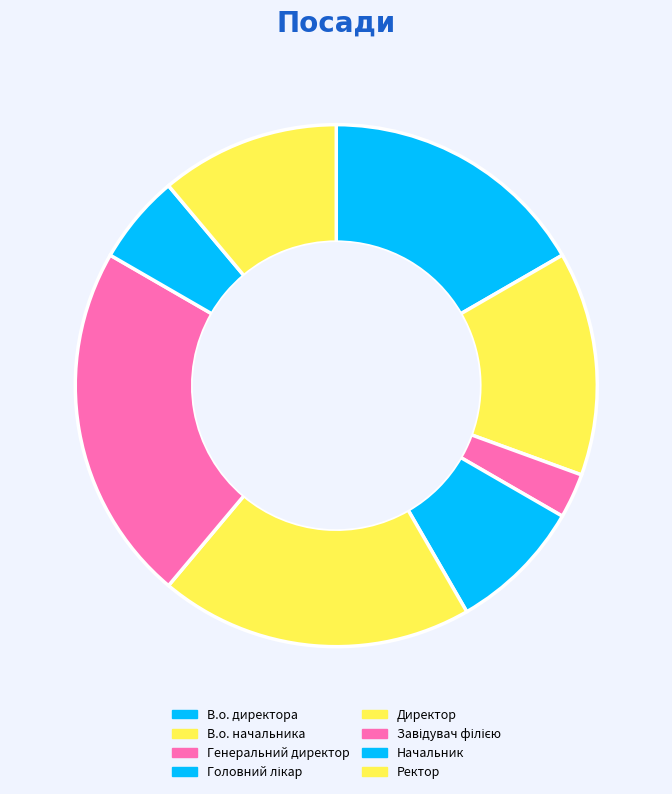

To the nearest percent, what is the combined percentage of Ректор and Головний лікар?

19%